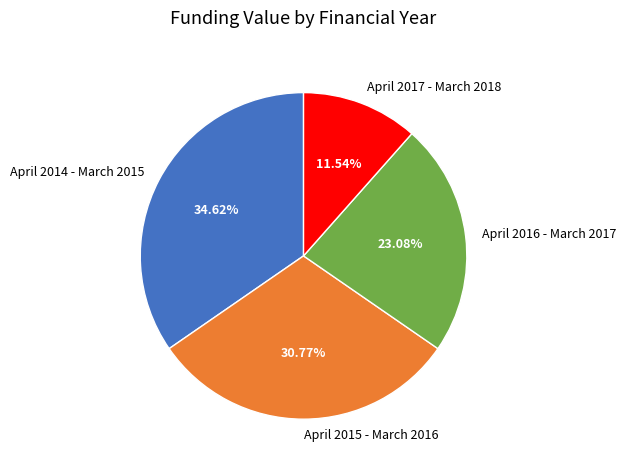

Rank the categories by value from highest to lowest.

April 2014 - March 2015, April 2015 - March 2016, April 2016 - March 2017, April 2017 - March 2018